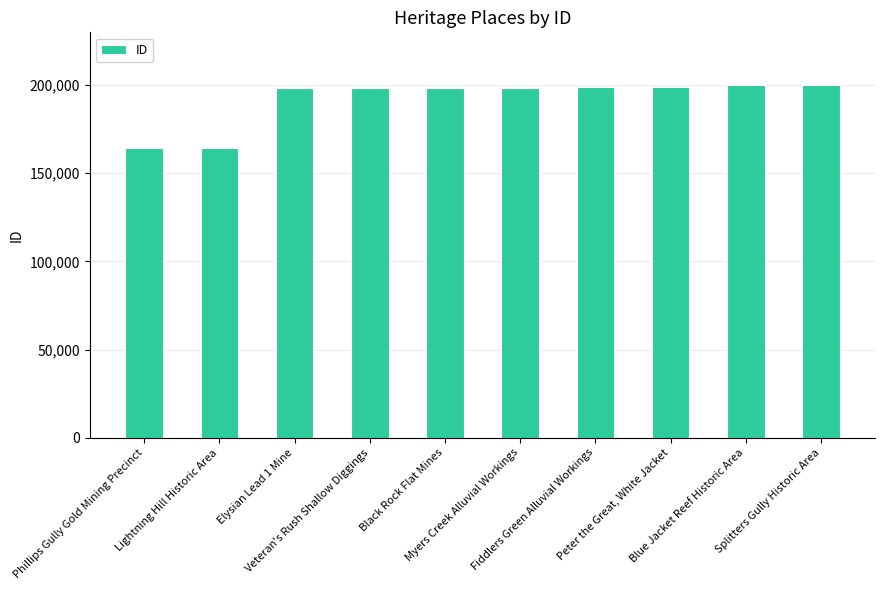

Rank the categories by value from highest to lowest.

Splitters Gully Historic Area, Blue Jacket Reef Historic Area, Peter the Great, White Jacket, Fiddlers Green Alluvial Workings, Myers Creek Alluvial Workings, Black Rock Flat Mines, Veteran's Rush Shallow Diggings, Elysian Lead 1 Mine, Lightning Hill Historic Area, Phillips Gully Gold Mining Precinct